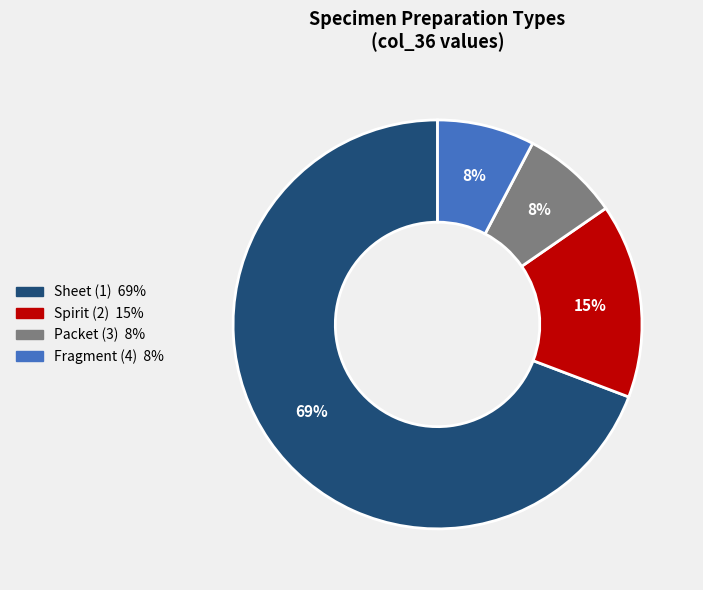

Is there a majority slice in this chart?

Yes